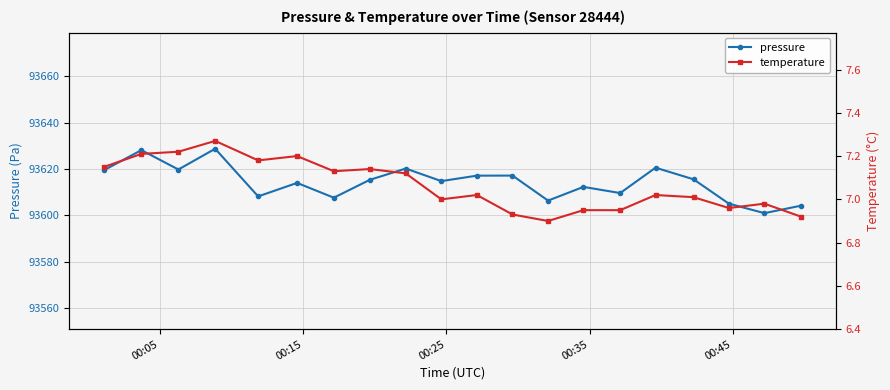

What is the value of the pressure point at the 8th from the left?

93615.3